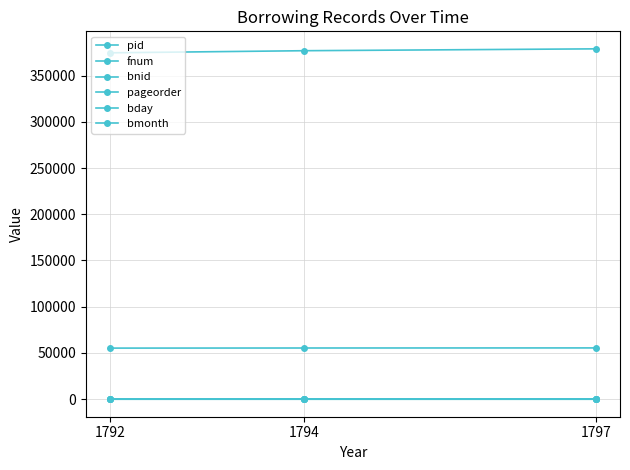

Which series has the largest total across all categories?

bnid